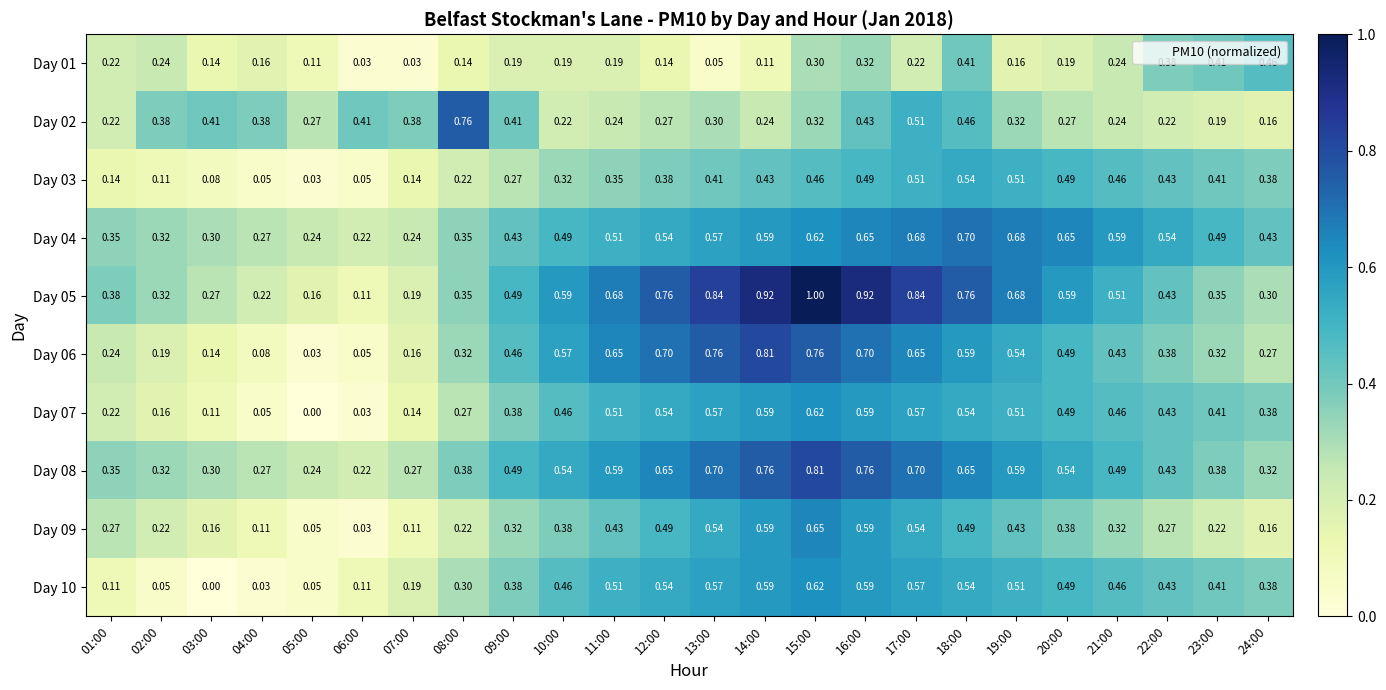

Is the value of Day 01 at 05:00 greater than the value of Day 08 at 14:00?

No